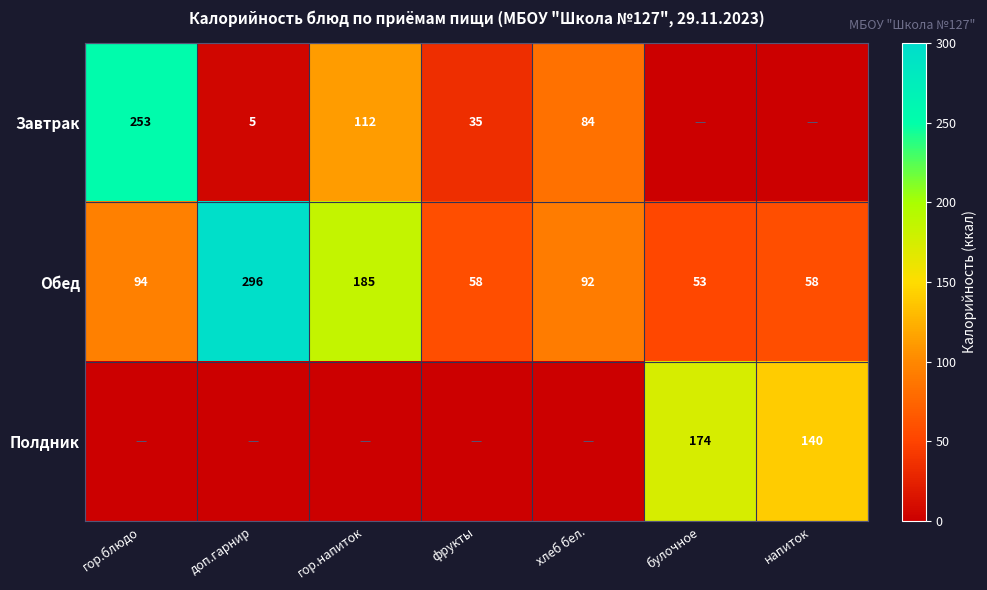

What is the maximum value for Обед?

296